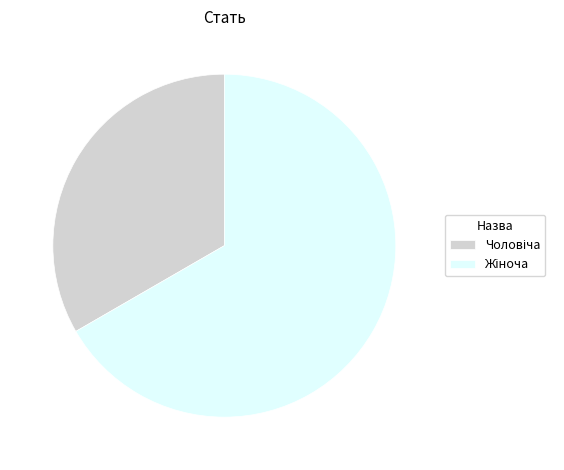

Is there a majority slice in this chart?

Yes